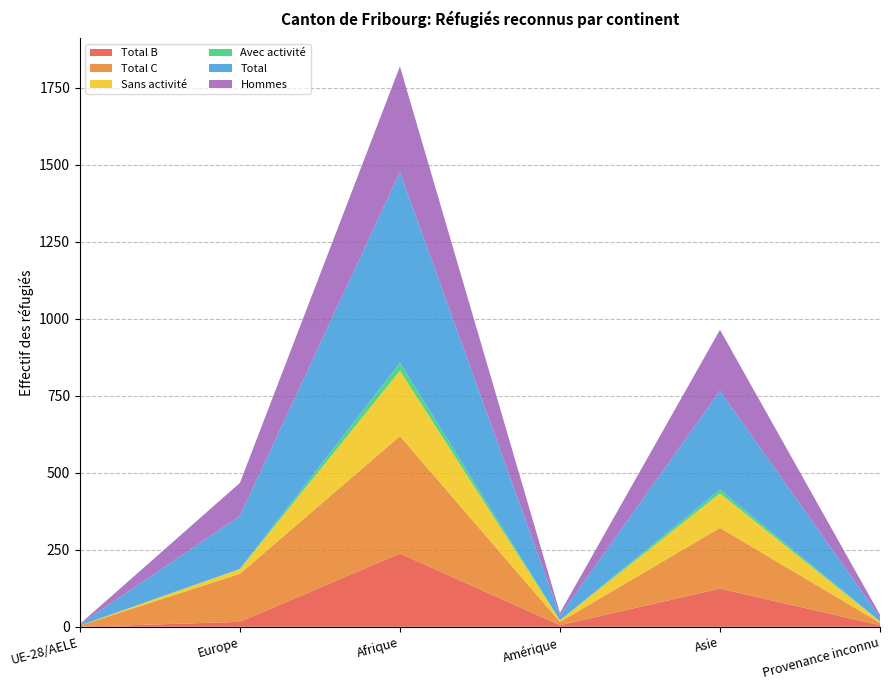

Reading left to right, extract all data points from this chart.

Total B: 0	16	238	5	124	5
Total C: 4	156	381	11	197	8
Sans activité: 0	15	212	5	112	4
Avec activité: 0	1	26	0	12	1
Total: 4	172	619	16	321	13
Hommes: 1	107	343	8	198	8